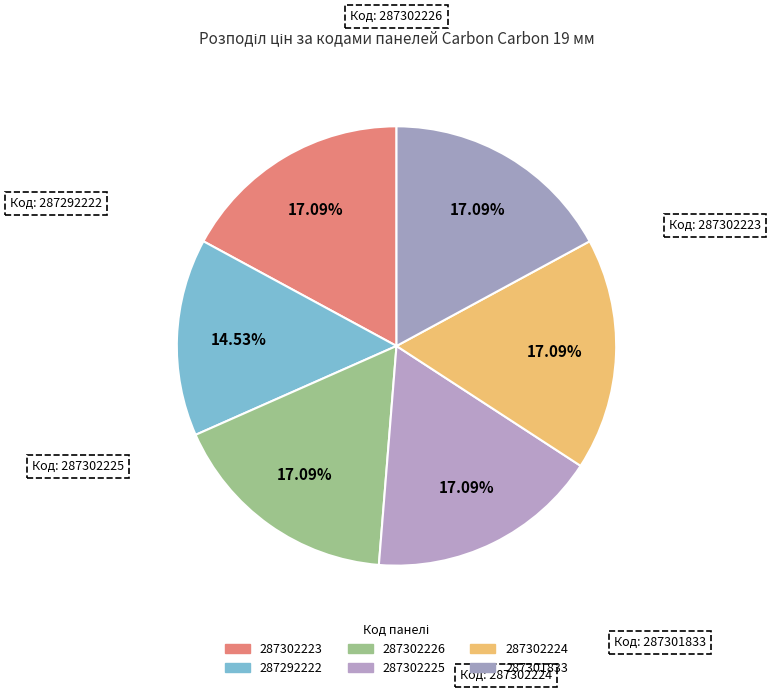

How many segments does this pie chart have?

6